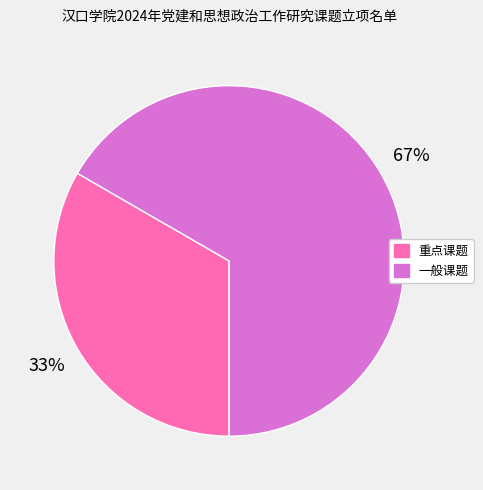

Which slice is the largest?

一般课题